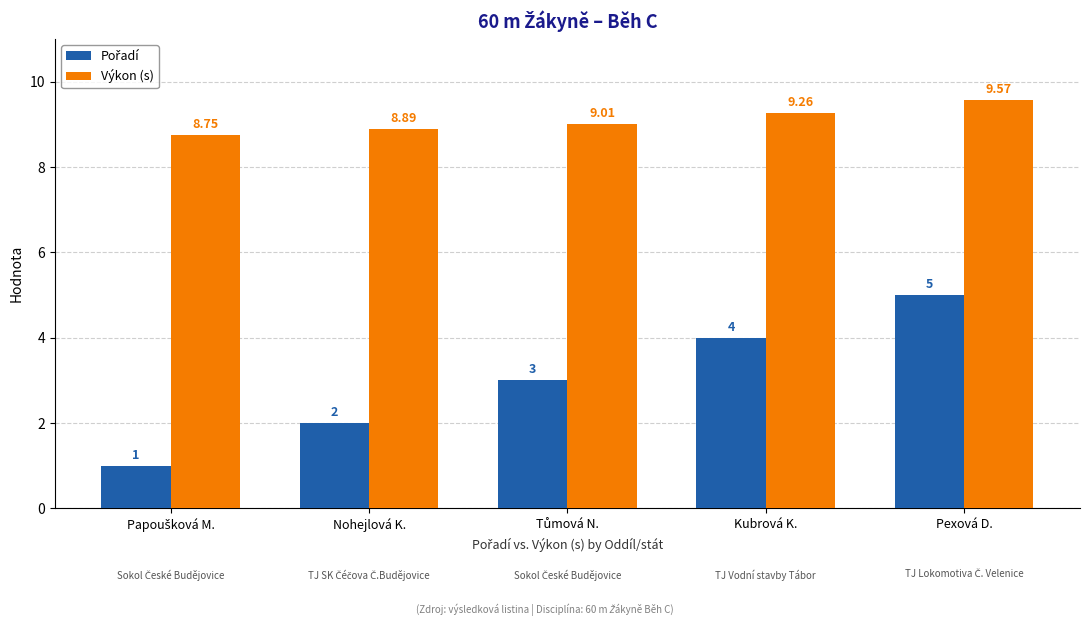

How many groups of bars are there?

5